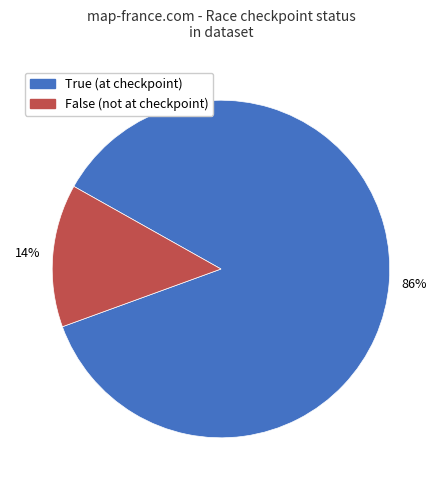

To the nearest percent, what is the average slice percentage?

50%